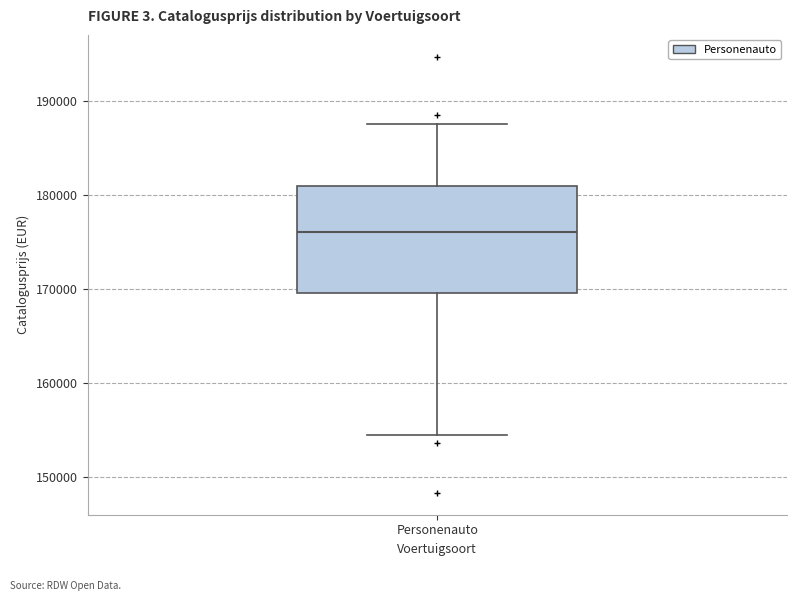

Where is the upper edge of the box for Personenauto on the y-axis? The values are not printed on the chart, so give them approximately, as read against the axis.

181000